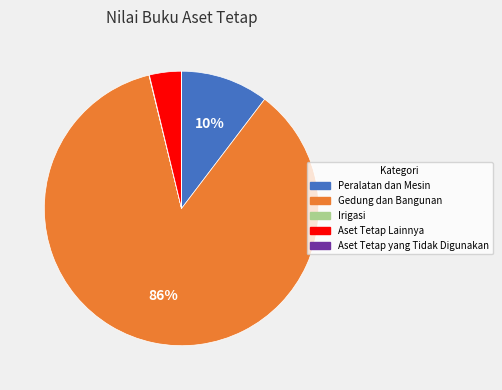

Between Aset Tetap Lainnya and Gedung dan Bangunan, which is larger?

Gedung dan Bangunan